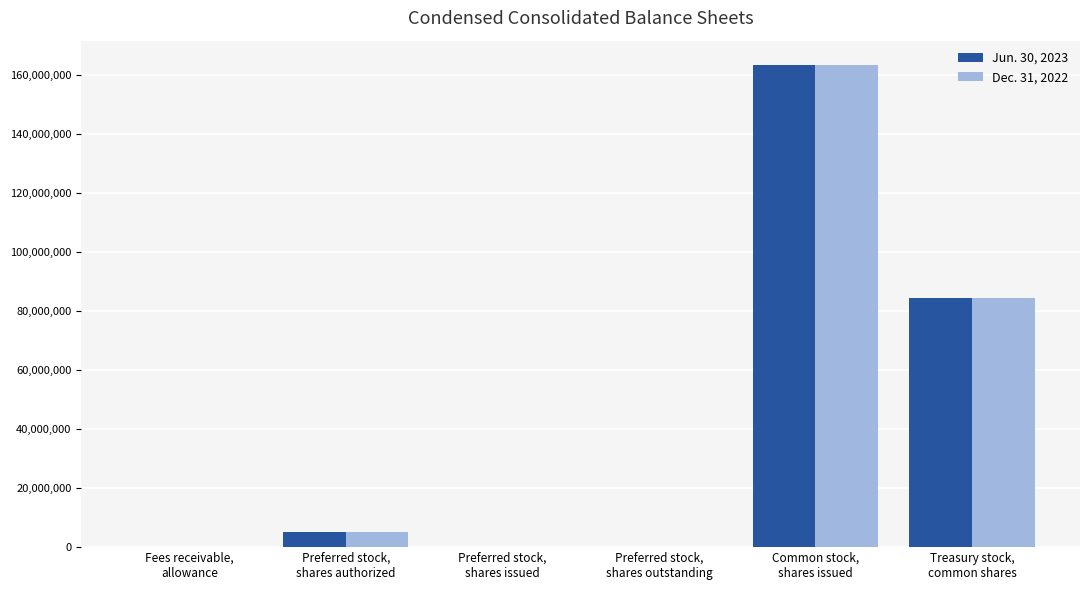

Is it true that Dec. 31, 2022 equals 275675447 at Common stock,
shares issued?

False